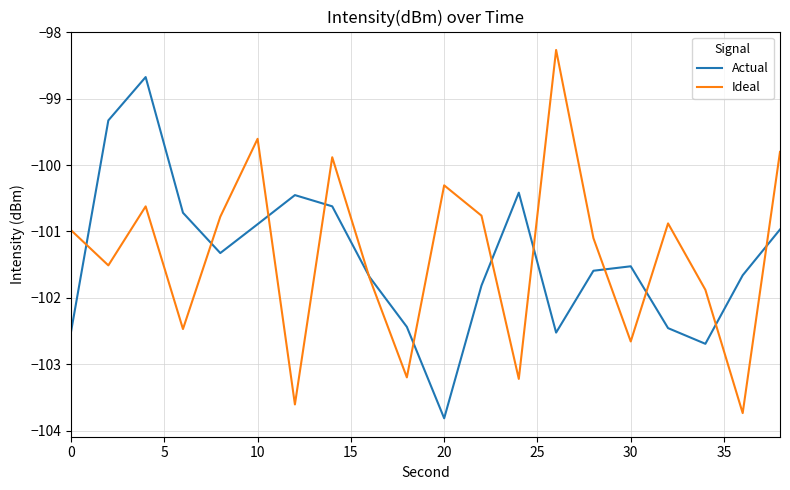

List the series in order of their peak value, highest first.

Ideal, Actual